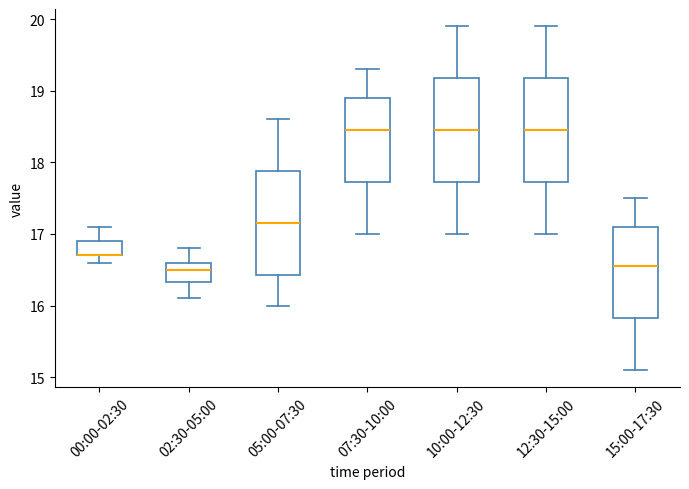

Reading left to right, transcribe this box plot: for each box, give where its median line is, the range the box spans, and where its two whiskers end, as read against the y-axis. The values are not printed on the chart, so give them approximately, as read against the axis.

00:00-02:30: median 16.7 (drawn on the box's lower edge), box 16.7 to 16.9, whiskers 16.6 to 17.1
02:30-05:00: median 16.5, box 16.3 to 16.6, whiskers 16.1 to 16.8
05:00-07:30: median 17.2, box 16.4 to 17.9, whiskers 16.0 to 18.6
07:30-10:00: median 18.5, box 17.7 to 18.9, whiskers 17.0 to 19.3
10:00-12:30: median 18.5, box 17.7 to 19.2, whiskers 17.0 to 19.9
12:30-15:00: median 18.5, box 17.7 to 19.2, whiskers 17.0 to 19.9
15:00-17:30: median 16.6, box 15.8 to 17.1, whiskers 15.1 to 17.5